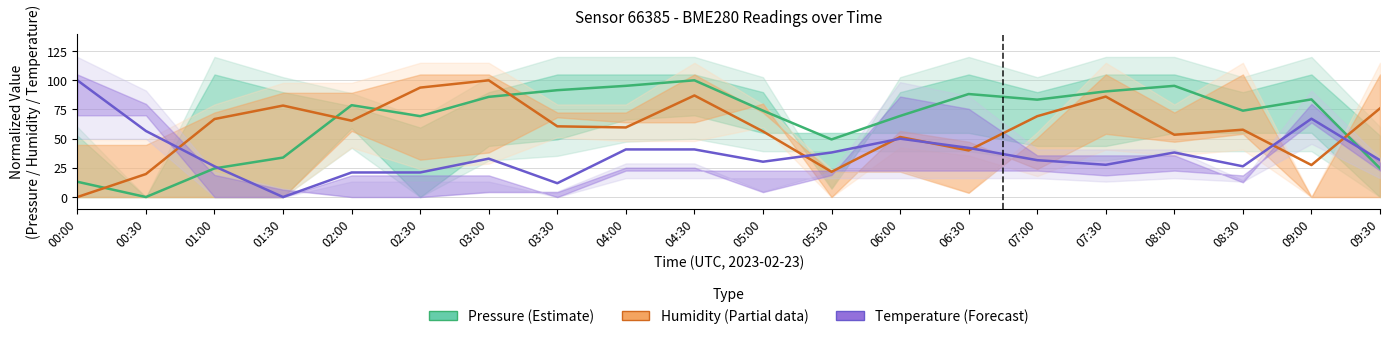

How many lines are shown in the chart?

3